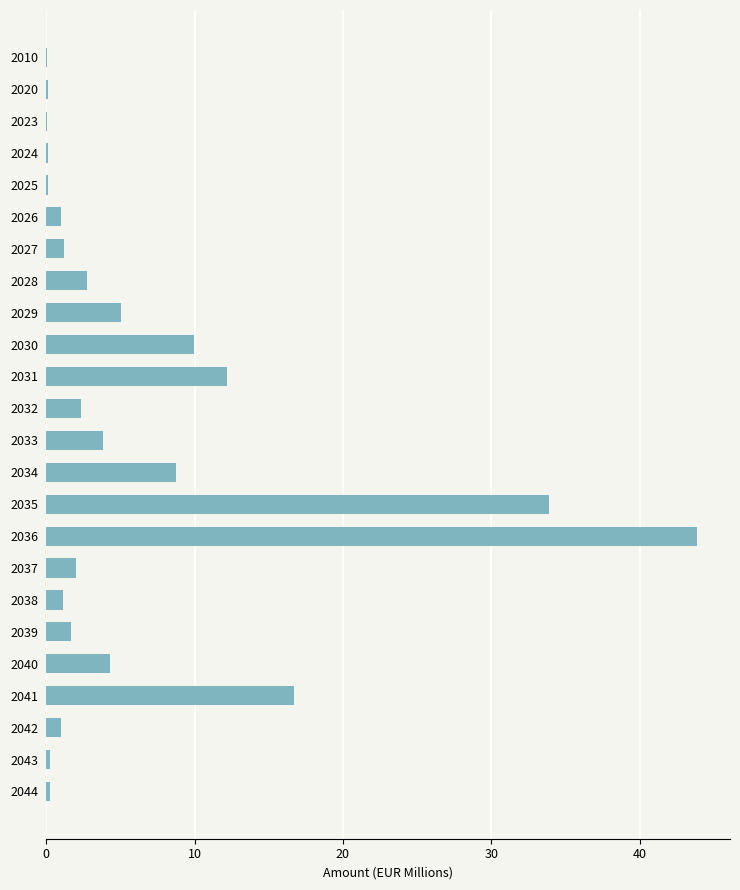

What is the sum of all values?

152.4